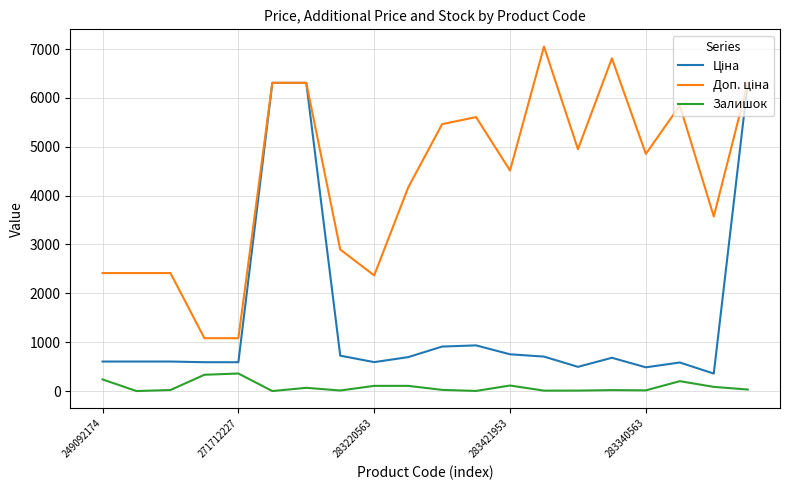

What is the greatest value displayed?

7051.3